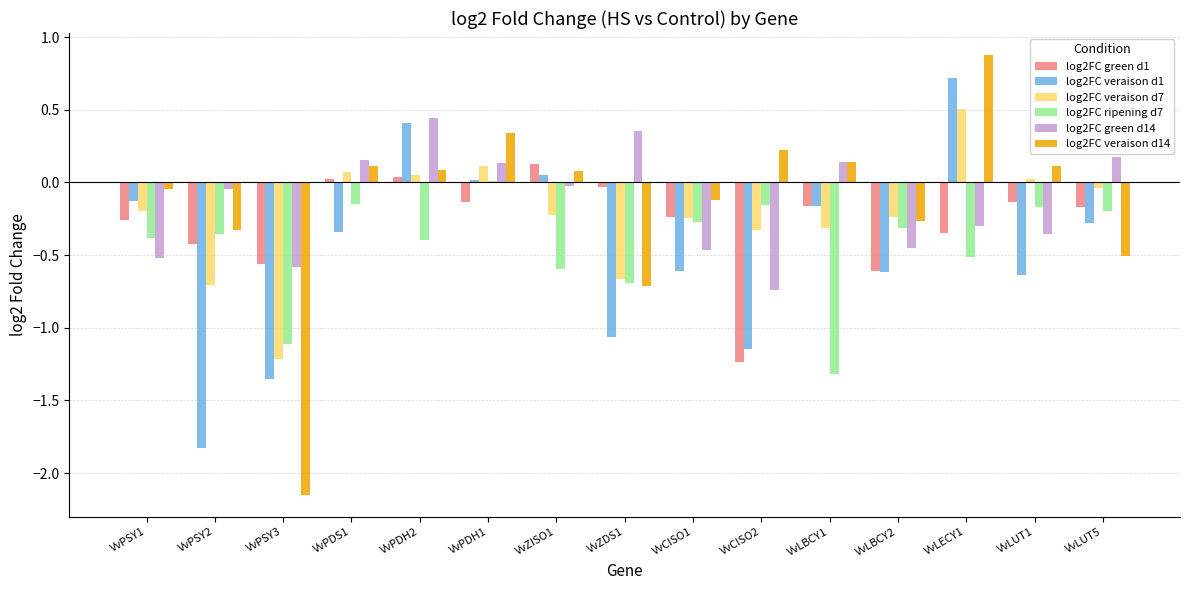

What is the highest value of the log2FC veraison d7 series?

0.5